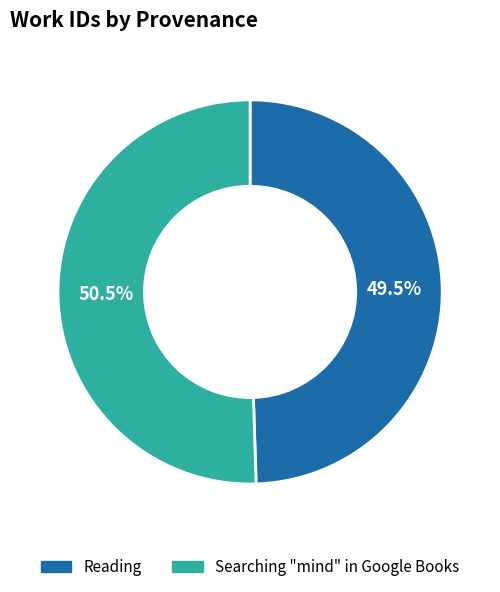

Which slice represents more than half of the pie?

Searching "mind" in Google Books